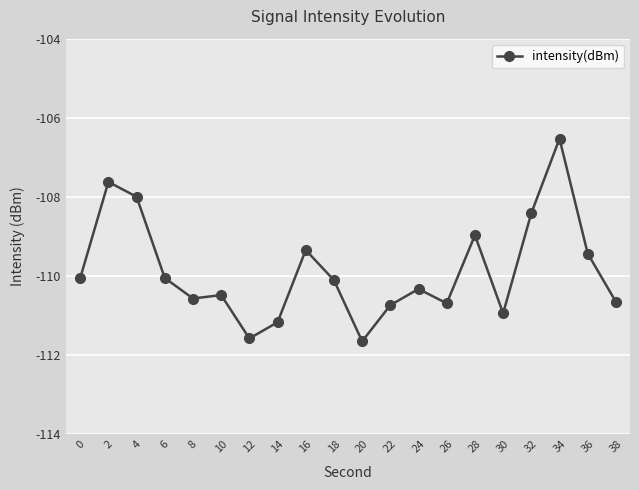

What is the average value?

-109.9